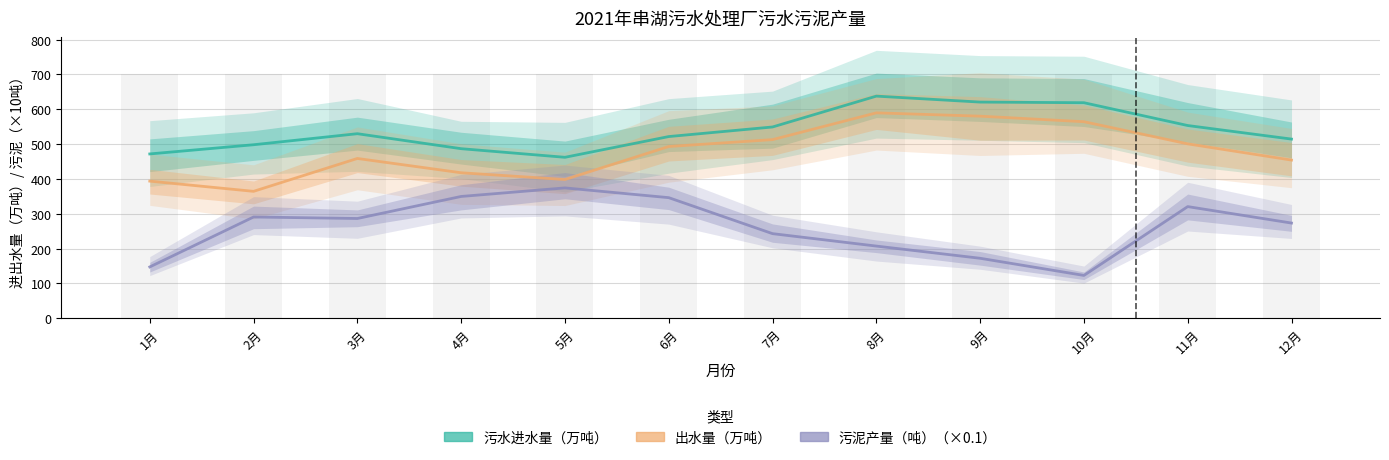

List the series in order of their peak value, lowest first.

污泥产量（吨）, 出水量（万吨）, 污水进水量（万吨）